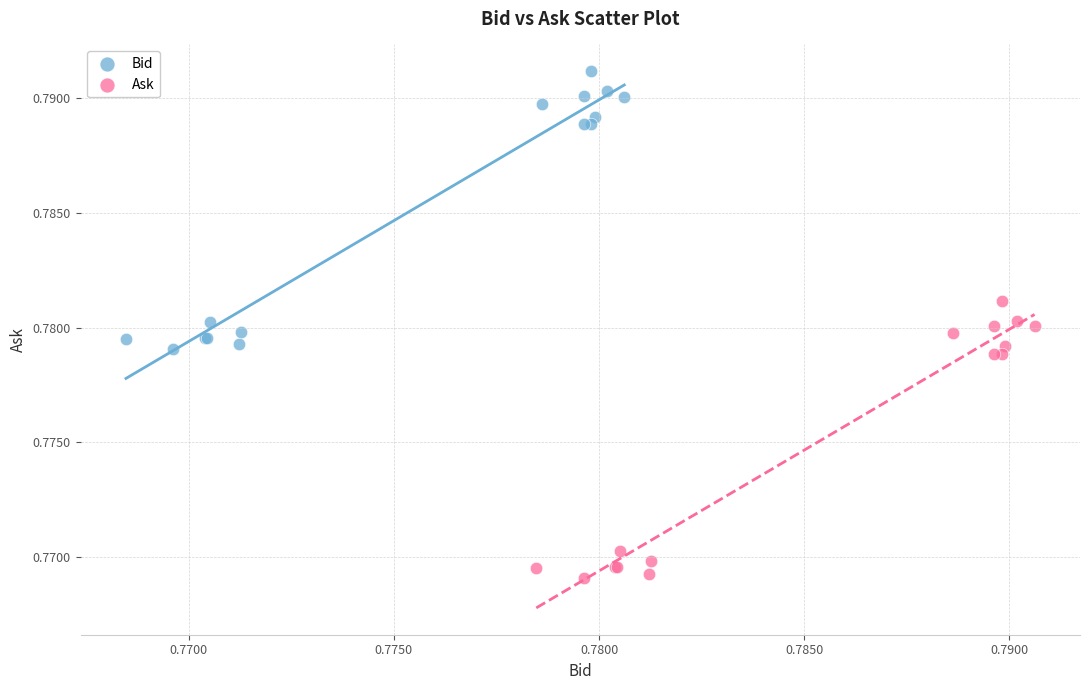

Which series contains the highest Y value?

Bid